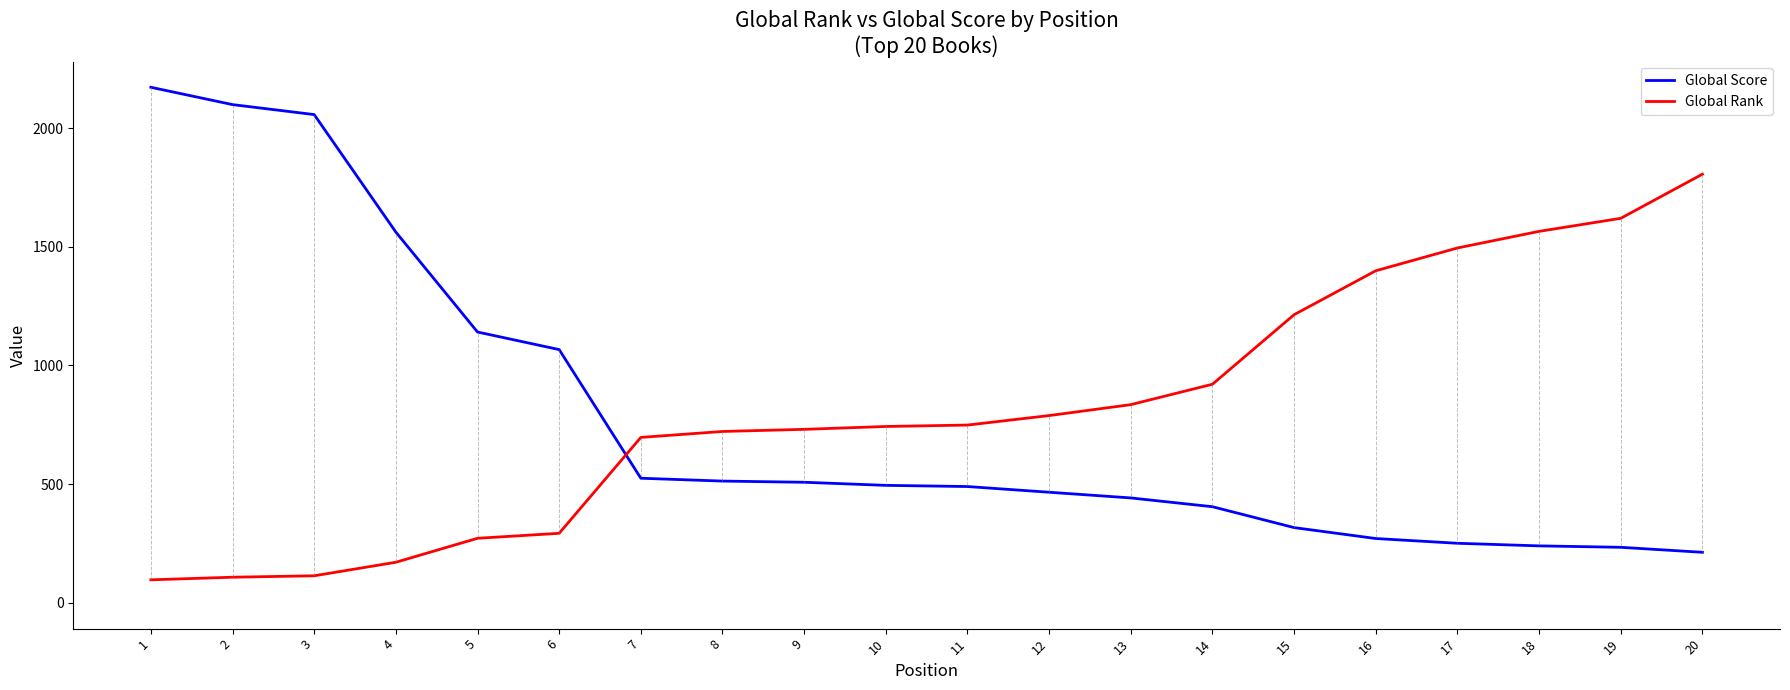

The Global Rank series shows 1471 at 13. True or false?

False